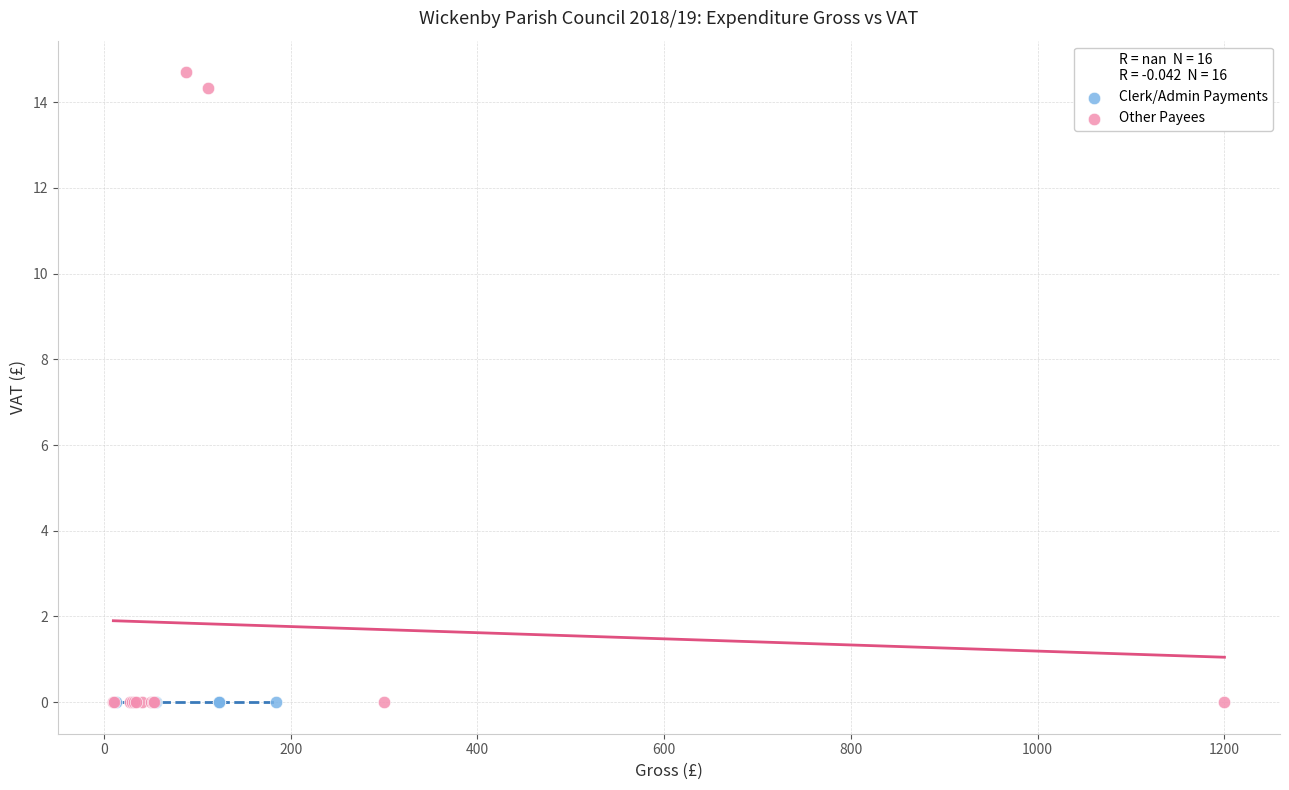

Which series contains the highest Y value?

Other Payees